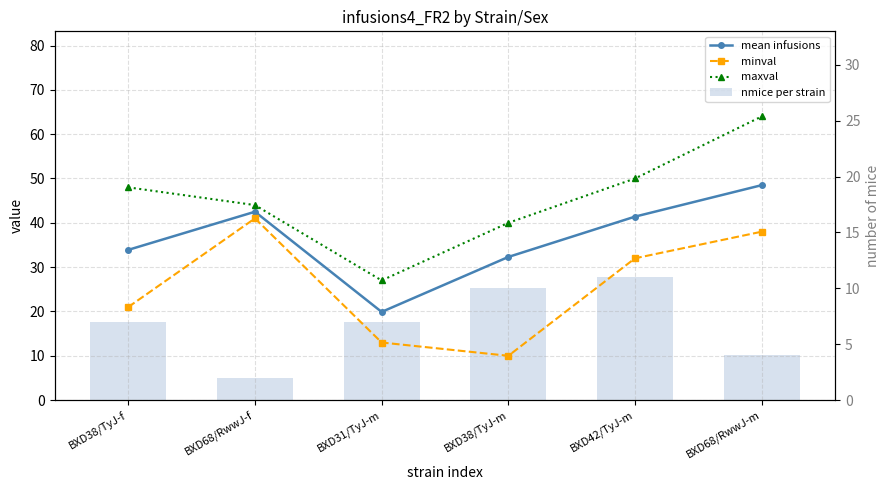

What is the smallest value displayed?

2.0